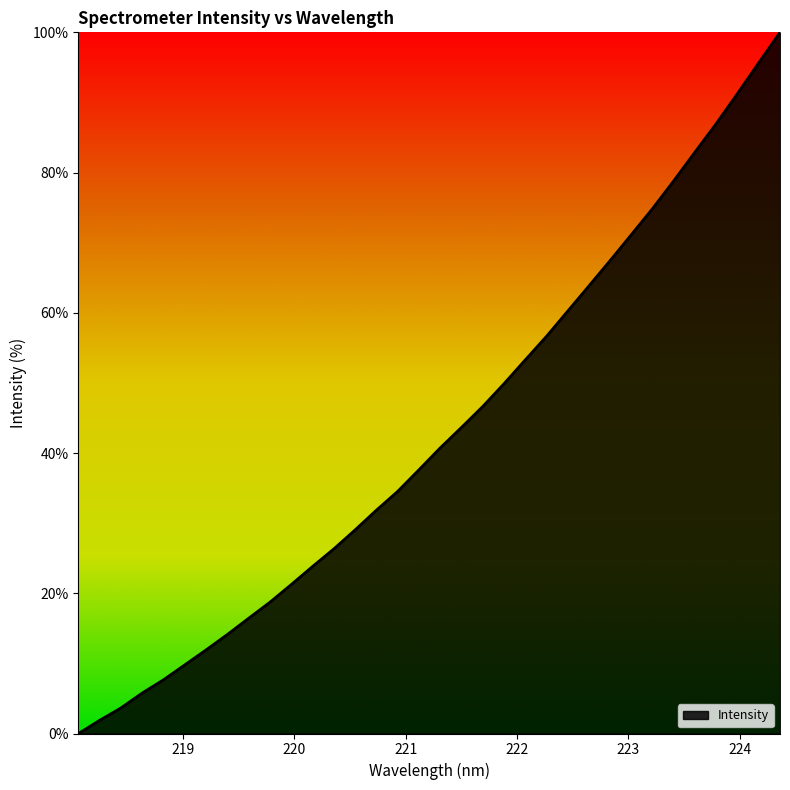

What is the difference between the second highest and second lowest values?

93.8